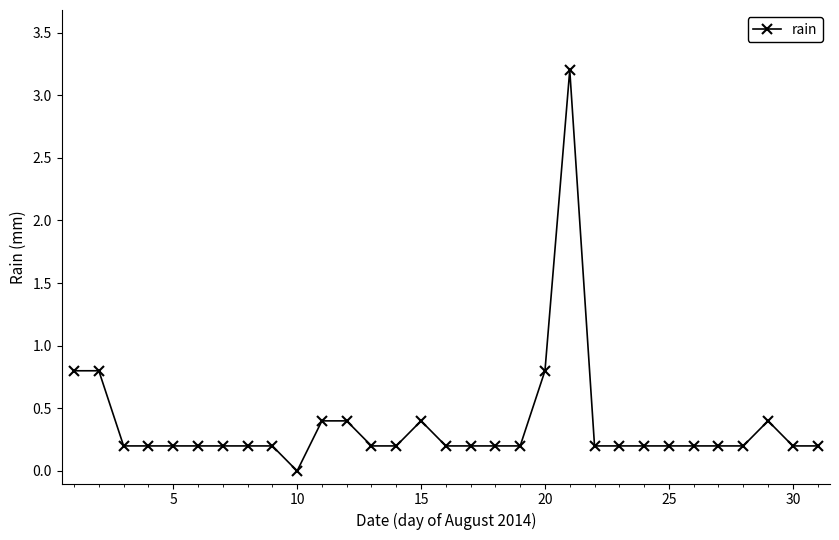

Reading left to right, extract all data points from this chart.

0.8	0.8	0.2	0.2	0.2	0.2	0.2	0.2	0.2	0.0	0.4	0.4	0.2	0.2	0.4	0.2	0.2	0.2	0.2	0.8	3.2	0.2	0.2	0.2	0.2	0.2	0.2	0.2	0.4	0.2	0.2